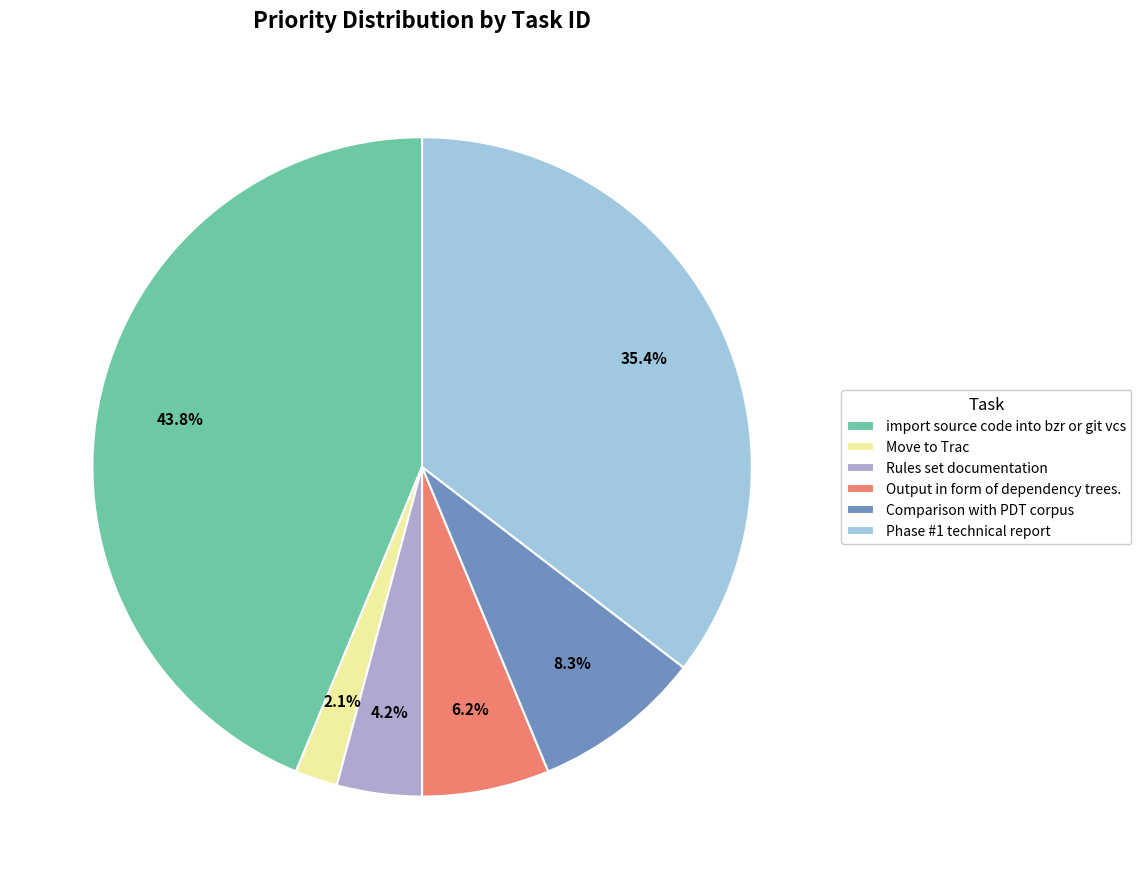

Is there a majority slice in this chart?

No